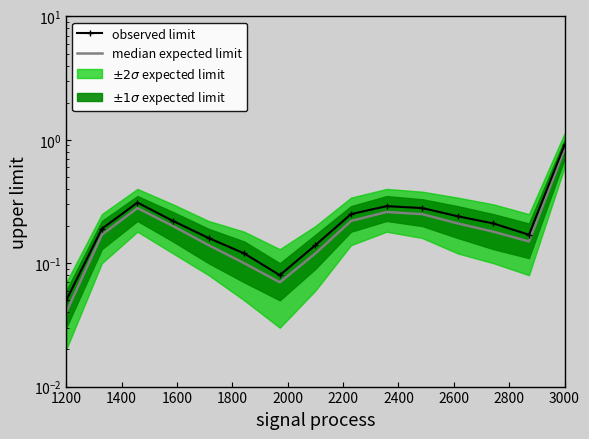

True or false: median expected limit and observed limit cross at least once.

False